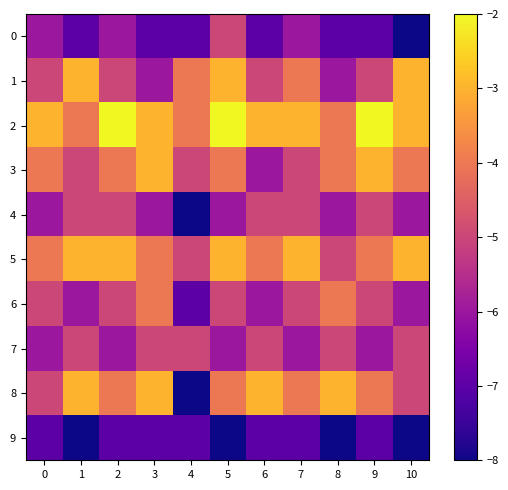

List the series in order of their peak value, lowest first.

9, 0, 4, 7, 6, 1, 3, 5, 8, 2